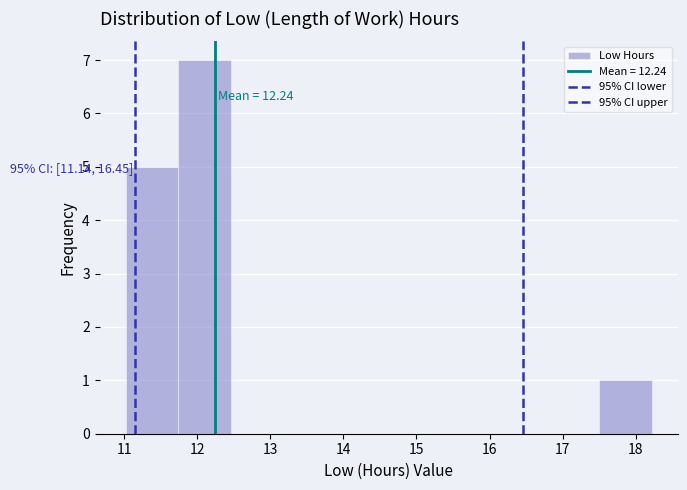

Which range on the x-axis has the tallest bar?

11.74 to 12.46